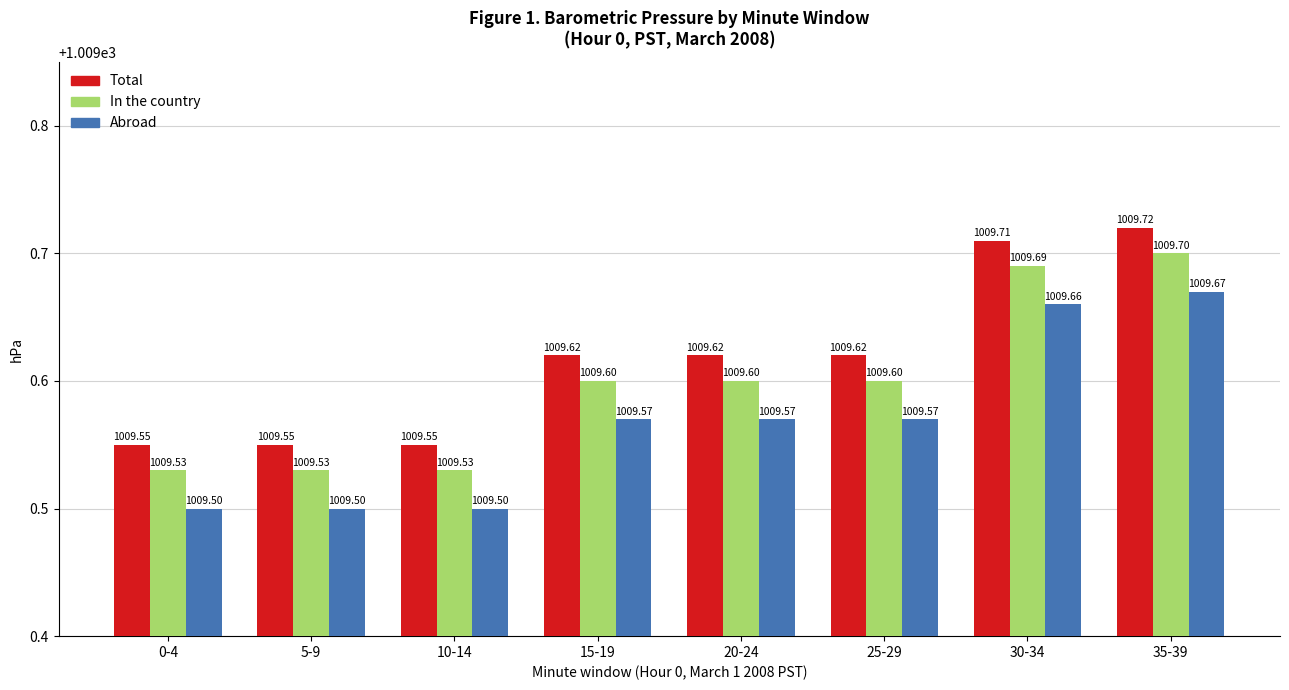

The value of In the country at 25-29 is 1788.0. True or false?

False